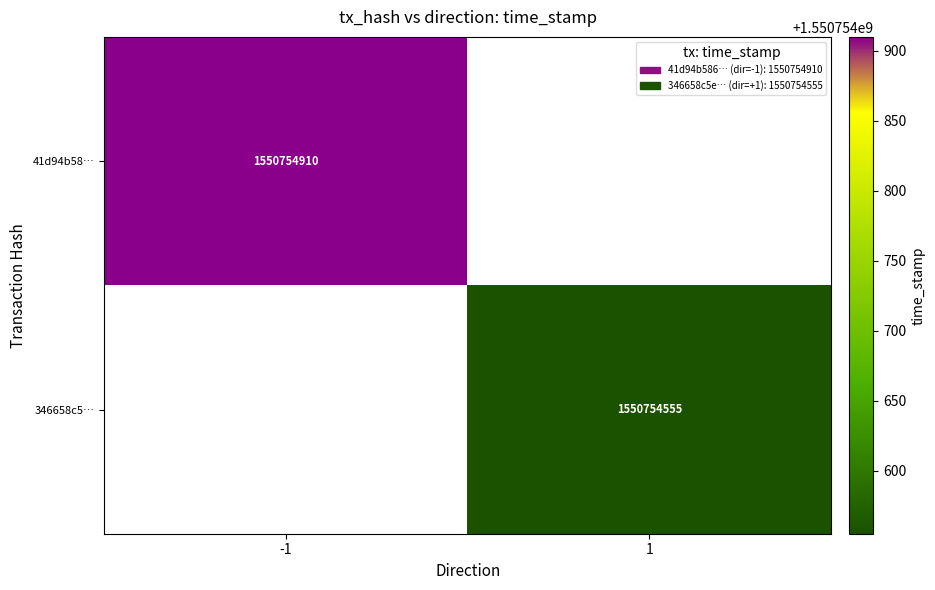

Which series has the largest total across all categories?

41d94b586de8dd6b1d12847577bae23111fc7ea